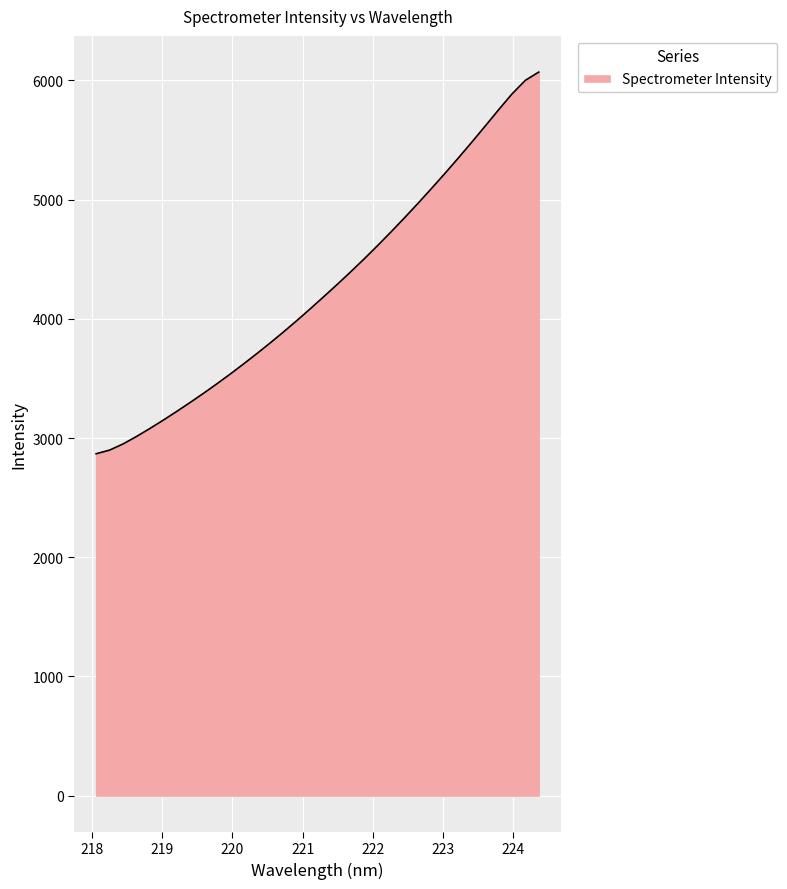

What is the difference between the maximum and minimum values?

3202.3